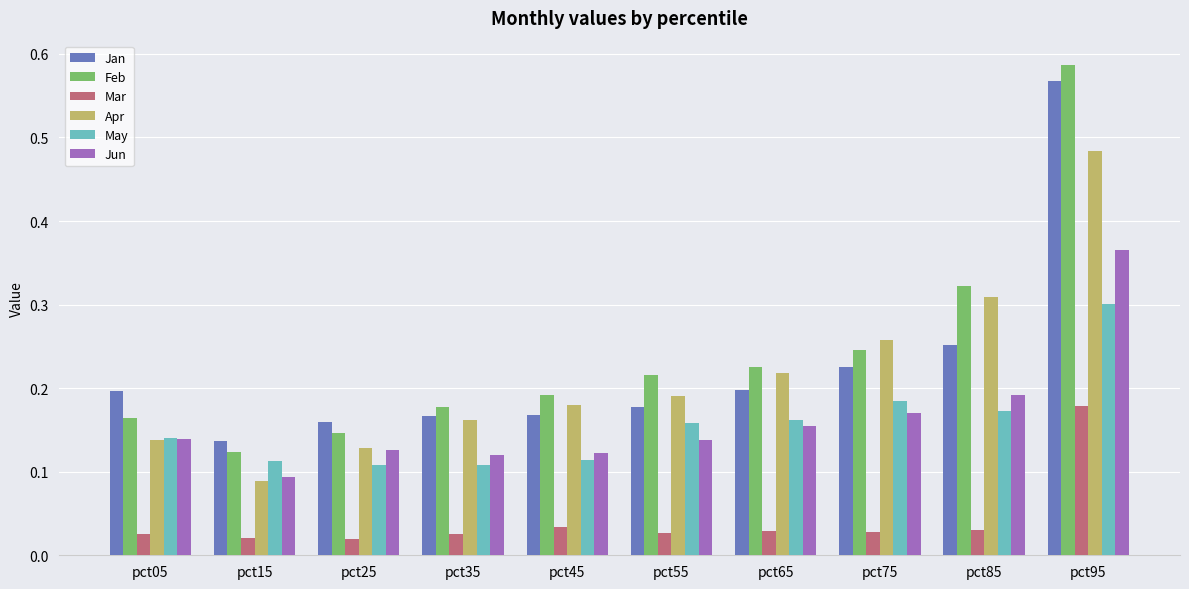

What are all the series names shown in the legend?

Jan, Feb, Mar, Apr, May, Jun